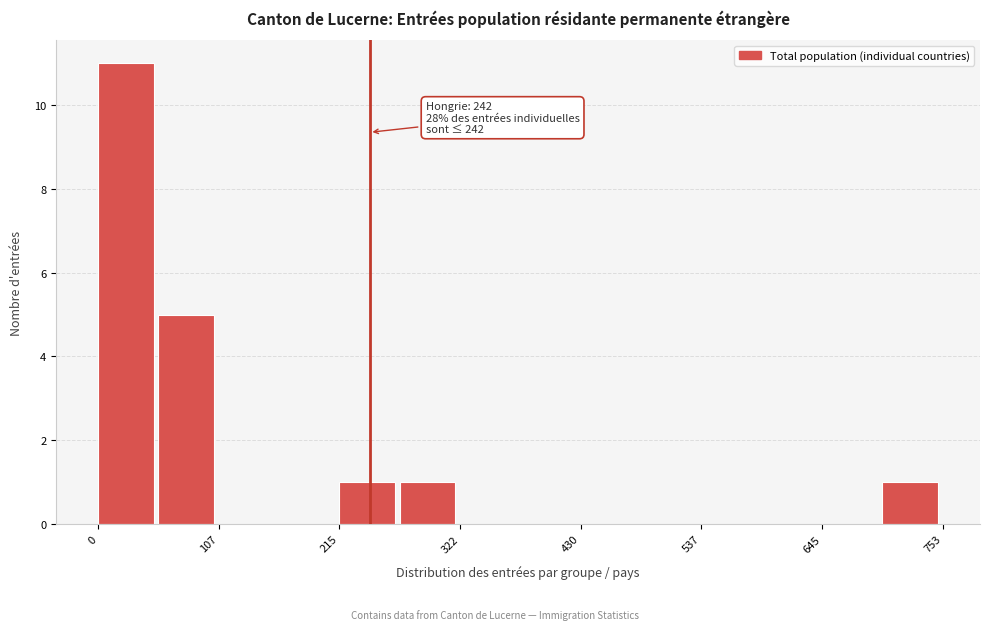

Read against the x-axis, roughly where is the centre of the tallest bar?

20